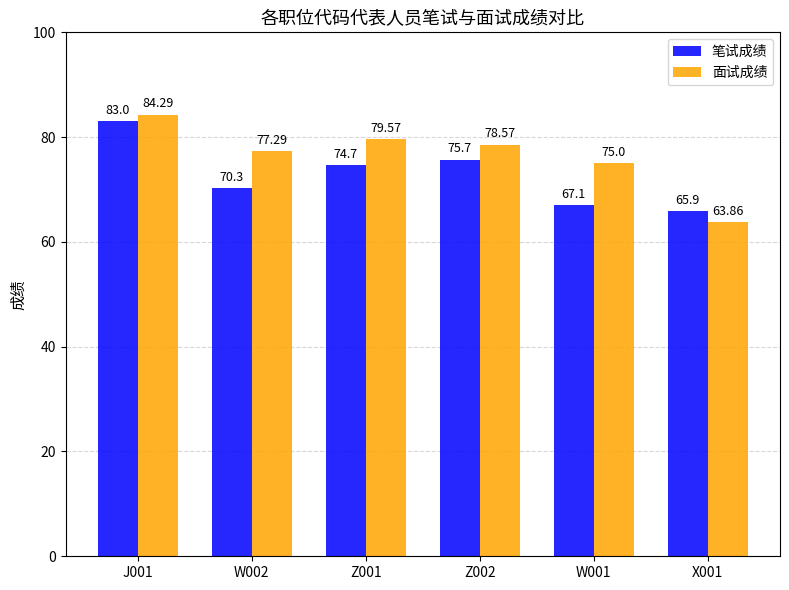

At X001, list the series in order from smallest to largest.

面试成绩, 笔试成绩